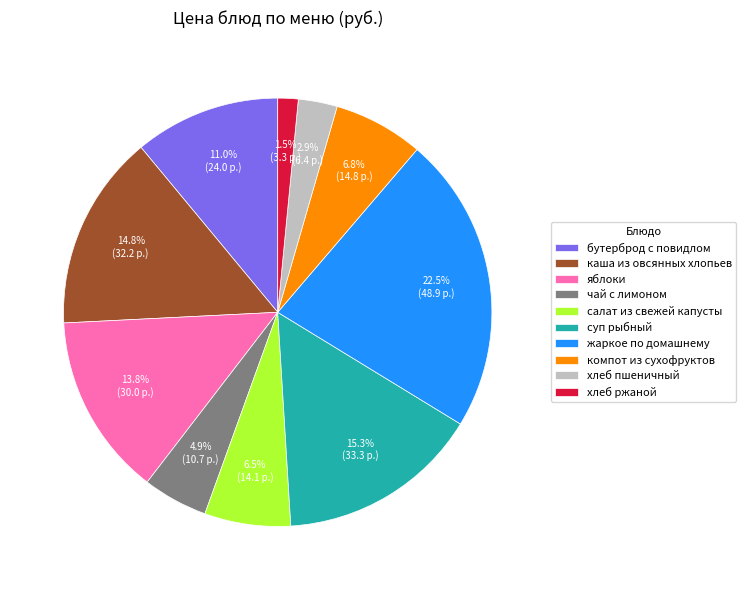

What is the ratio of the value at яблоки to the value at салат из свежей капусты?

2.1